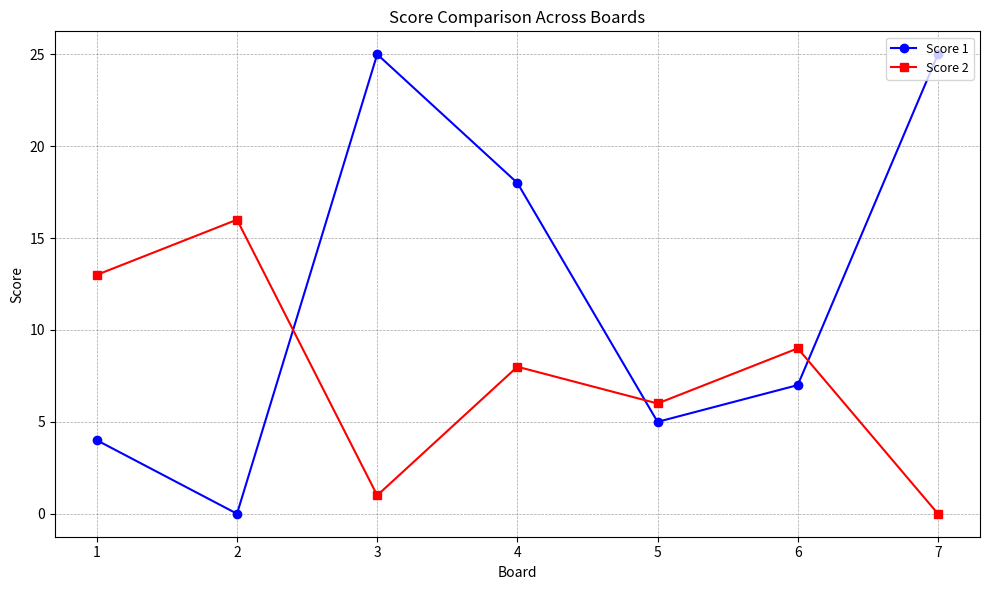

What is the difference between the maximum and minimum values in the Score 1 series?

25